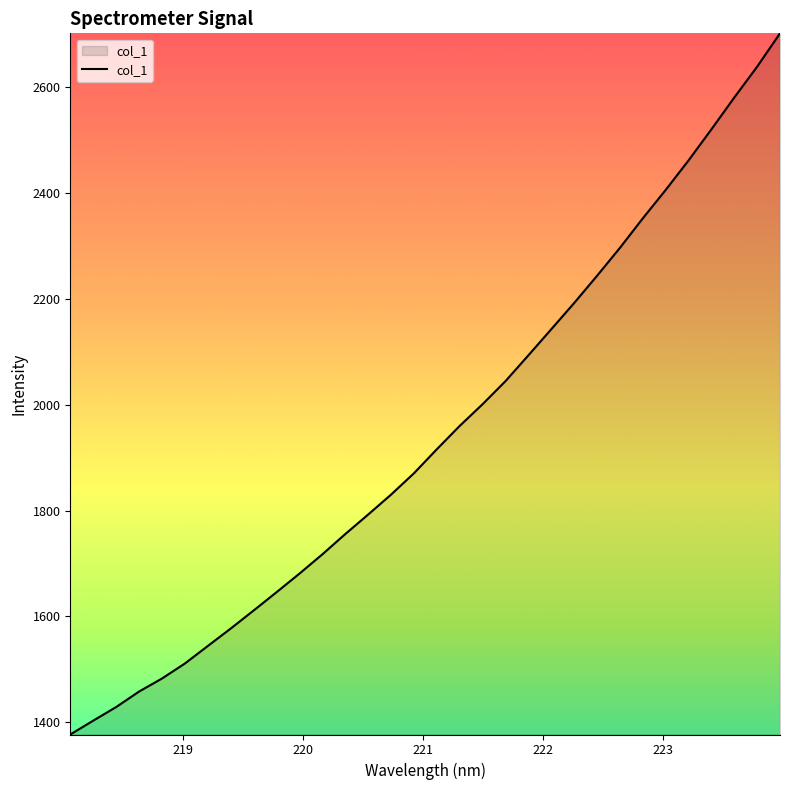

What is the greatest value displayed?

2701.3